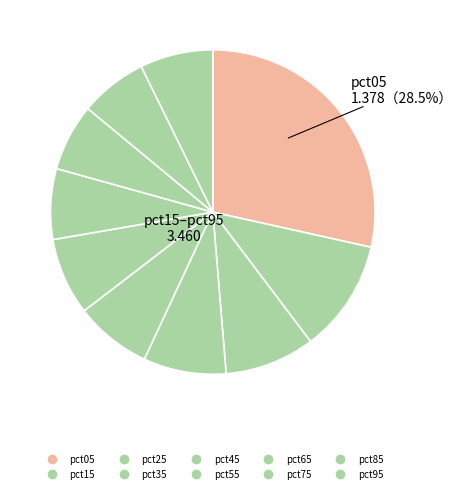

To the nearest percent, what is the difference between the largest and smallest slice percentages?

22%